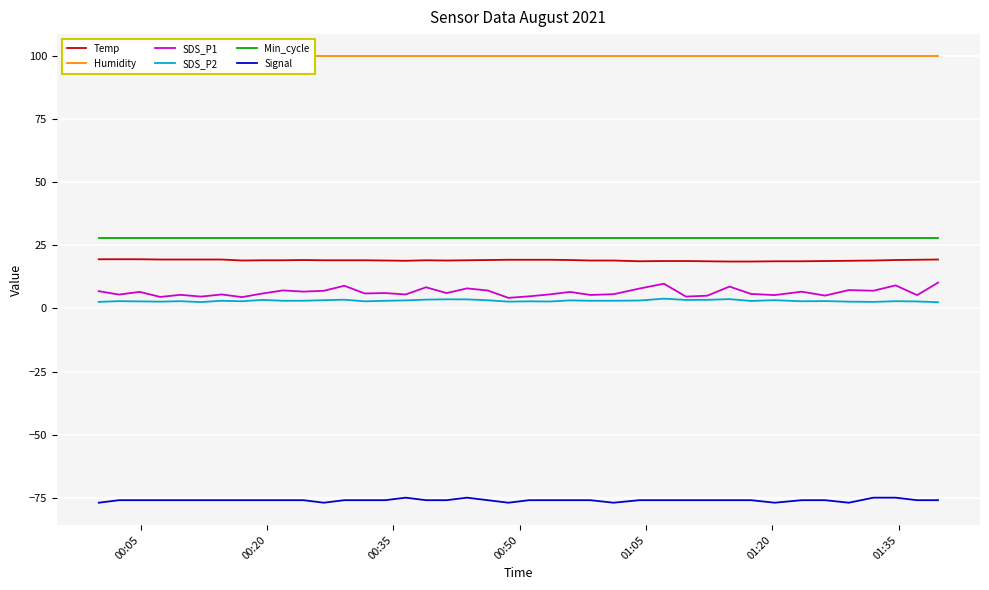

What is the maximum value for Min_cycle?

28.0